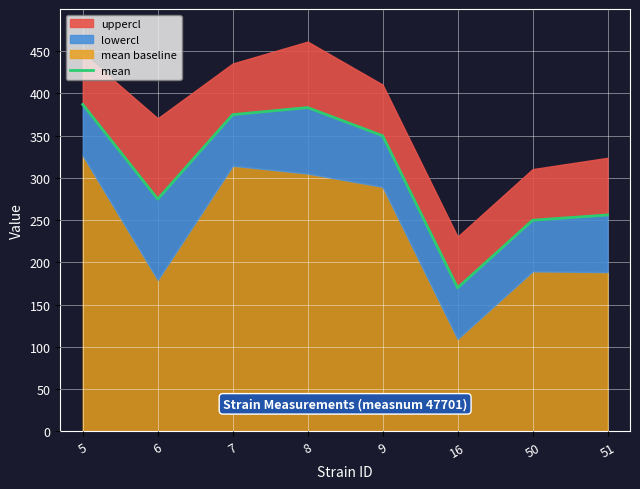

True or false: the data shows 548.1 at 7.

False